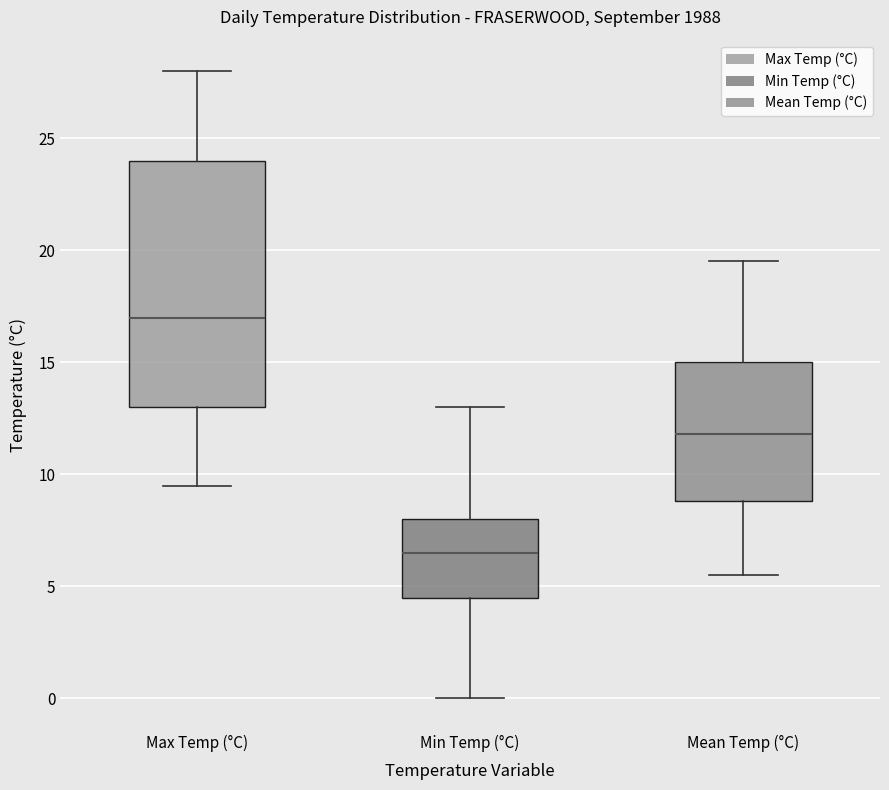

Reading left to right, read every box against the y-axis: the position of its median line, the range the box covers, and the ends of its whiskers. The values are not printed on the chart, so give them approximately, as read against the axis.

Max Temp (°C): median 17.0, box 13.0 to 24.0, whiskers 9.5 to 28.0
Min Temp (°C): median 6.5, box 4.5 to 8.0, whiskers 0.0 to 13.0
Mean Temp (°C): median 12.0, box 9.0 to 15.0, whiskers 5.5 to 19.5